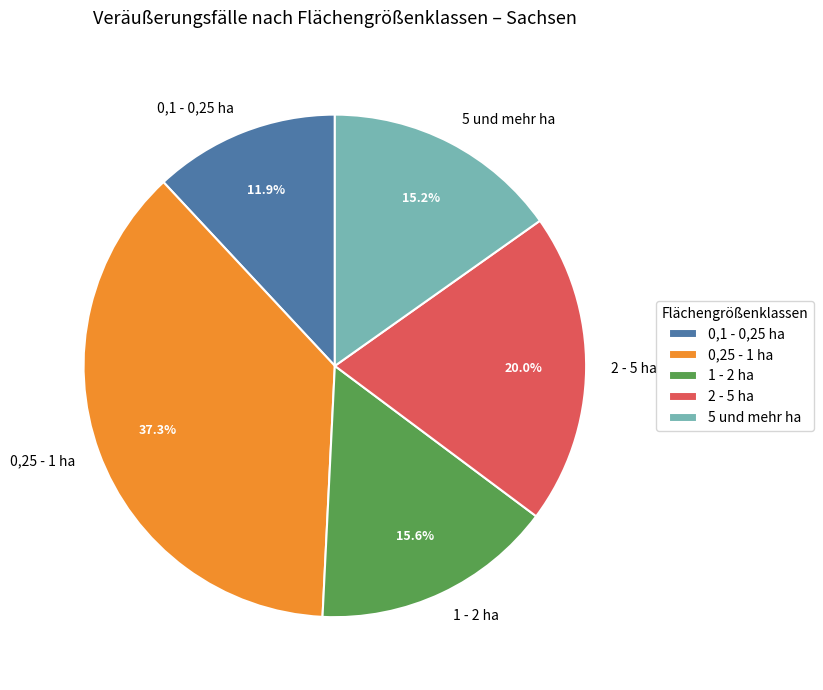

Which has a higher value, 0,1 - 0,25 ha or 0,25 - 1 ha?

0,25 - 1 ha